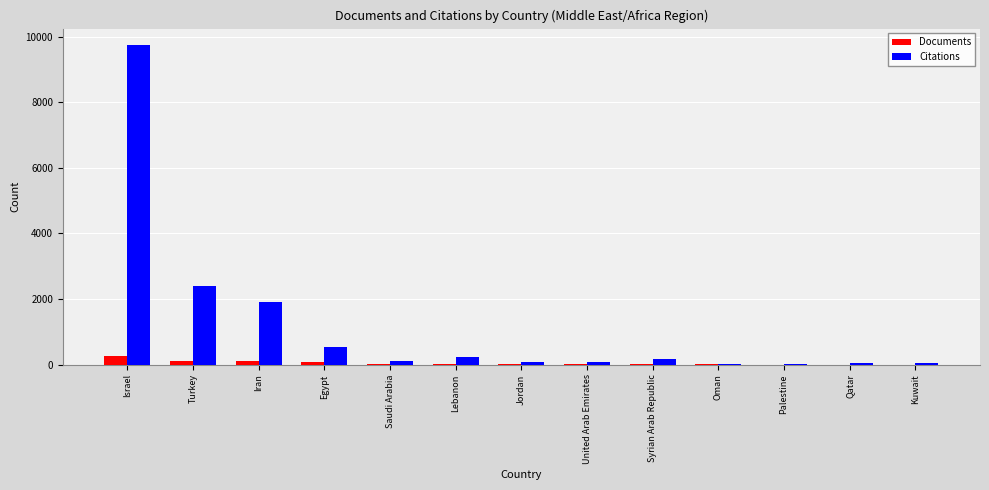

What is the sum of all Citations values?

15384